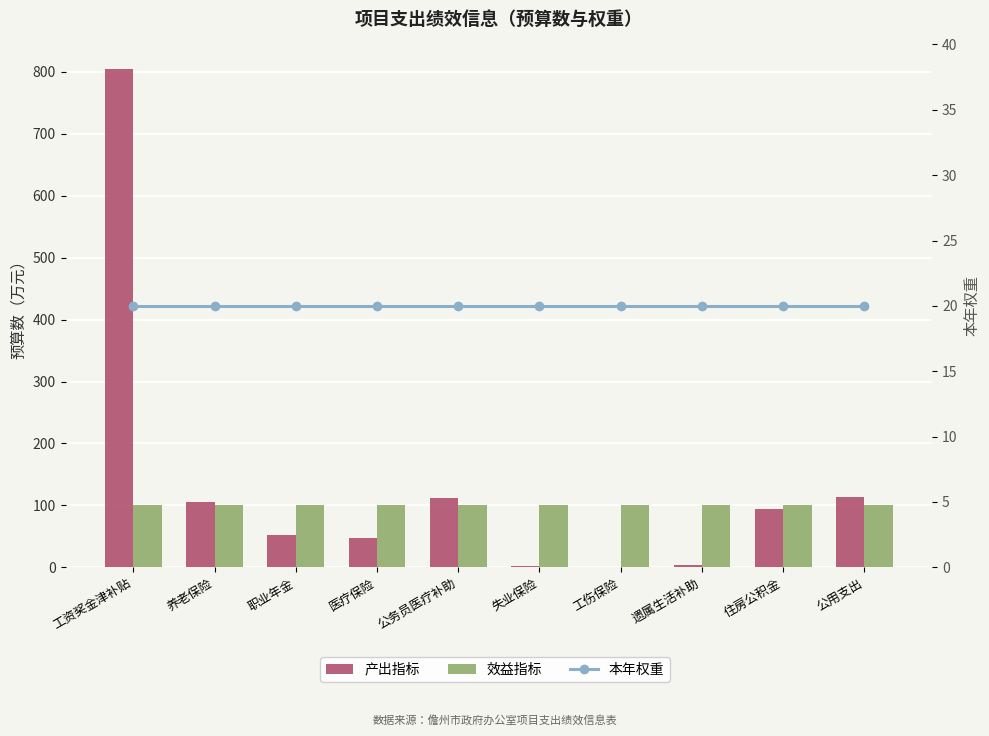

Which series changed the most between 医疗保险 and 失业保险?

产出指标